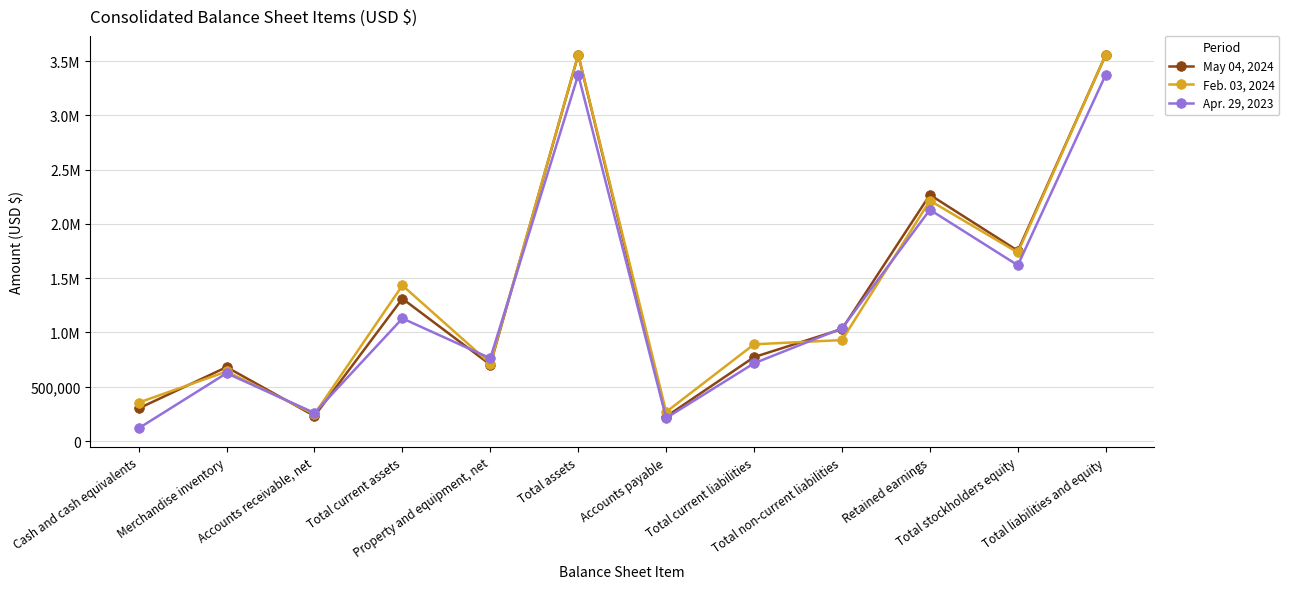

Reading right to left, what are all the values shown in this chart?

May 04, 2024: 3557217	1752356	2267785	1031532	773329	225480	3557217	703551	1311317	230934	681062	300518
Feb. 03, 2024: 3557909	1736759	2214159	929978	891172	268308	3557909	713336	1433350	247934	640662	354094
Apr. 29, 2023: 3373894	1619016	2130108	1038441	716437	212318	3373894	762433	1129501	259074	624851	117841